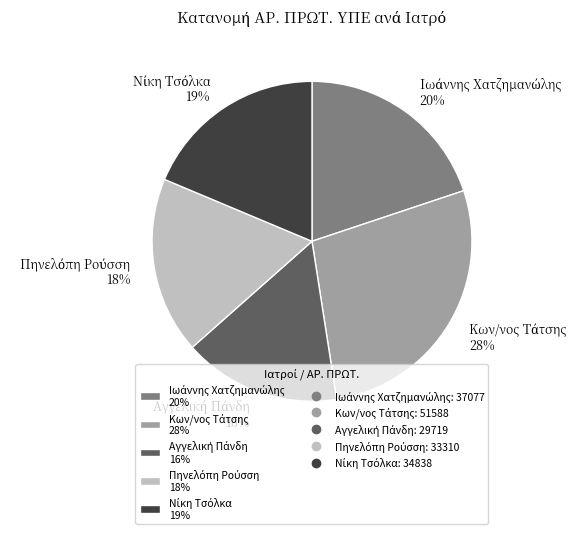

To the nearest percent, what is the average slice percentage?

20%